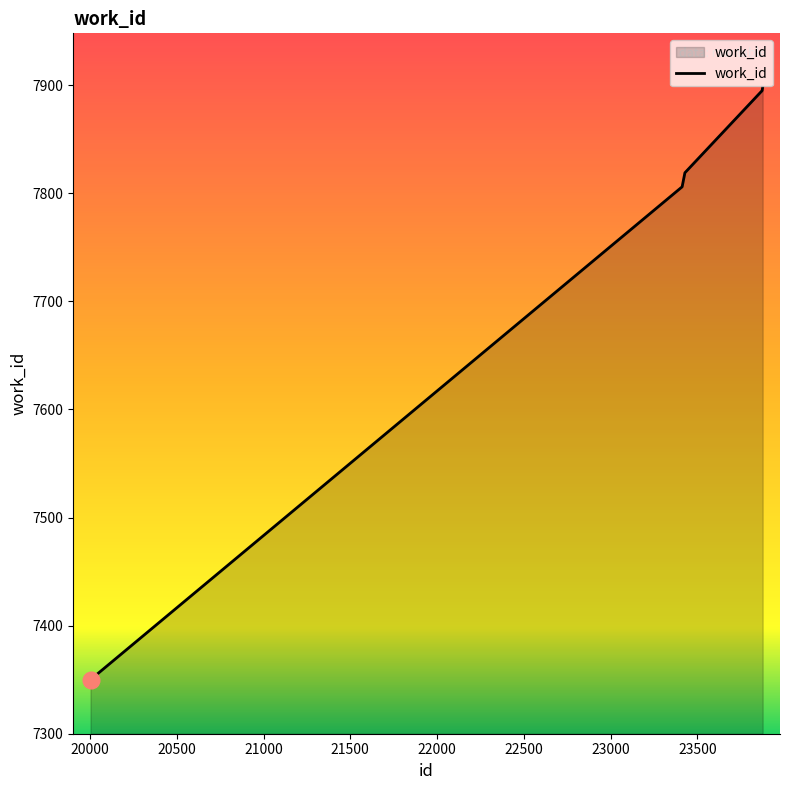

What is the greatest value displayed?

7898